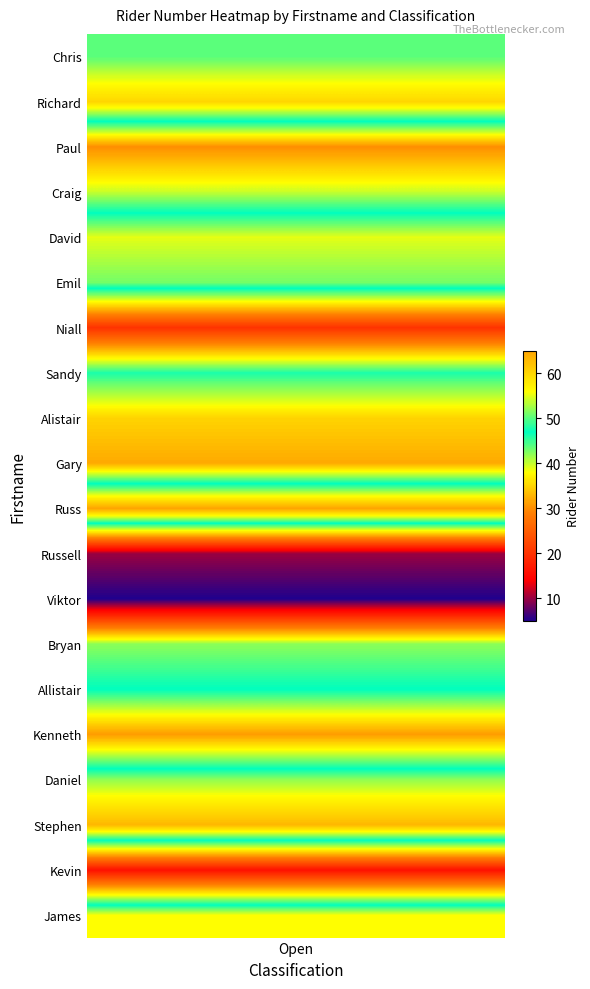

Reading left to right, list all the values displayed in this chart.

50	60	30	40	55	51	20	46	35	32	65	10	5	42	47	31	52	63	16	56